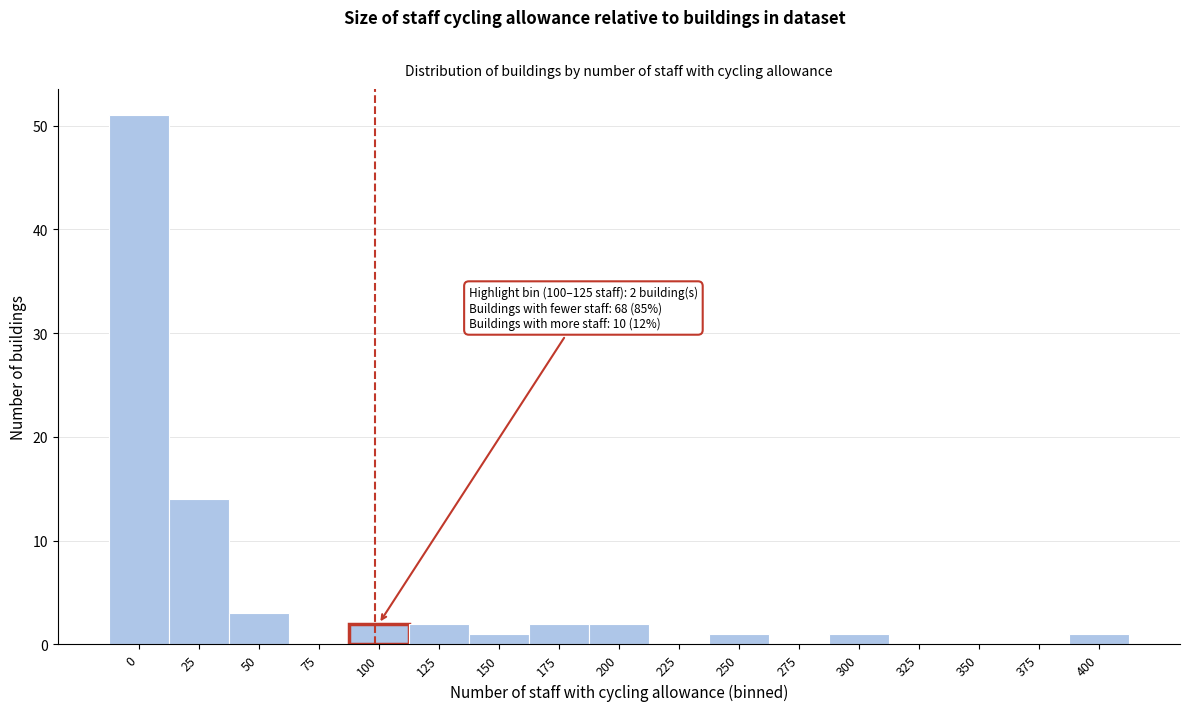

Reading right to left, transcribe all the data shown in this chart.

400=1	375=0	350=0	325=0	300=1	275=0	250=1	225=0	200=2	175=2	150=1	125=2	100=2	75=0	50=3	25=14	0=51